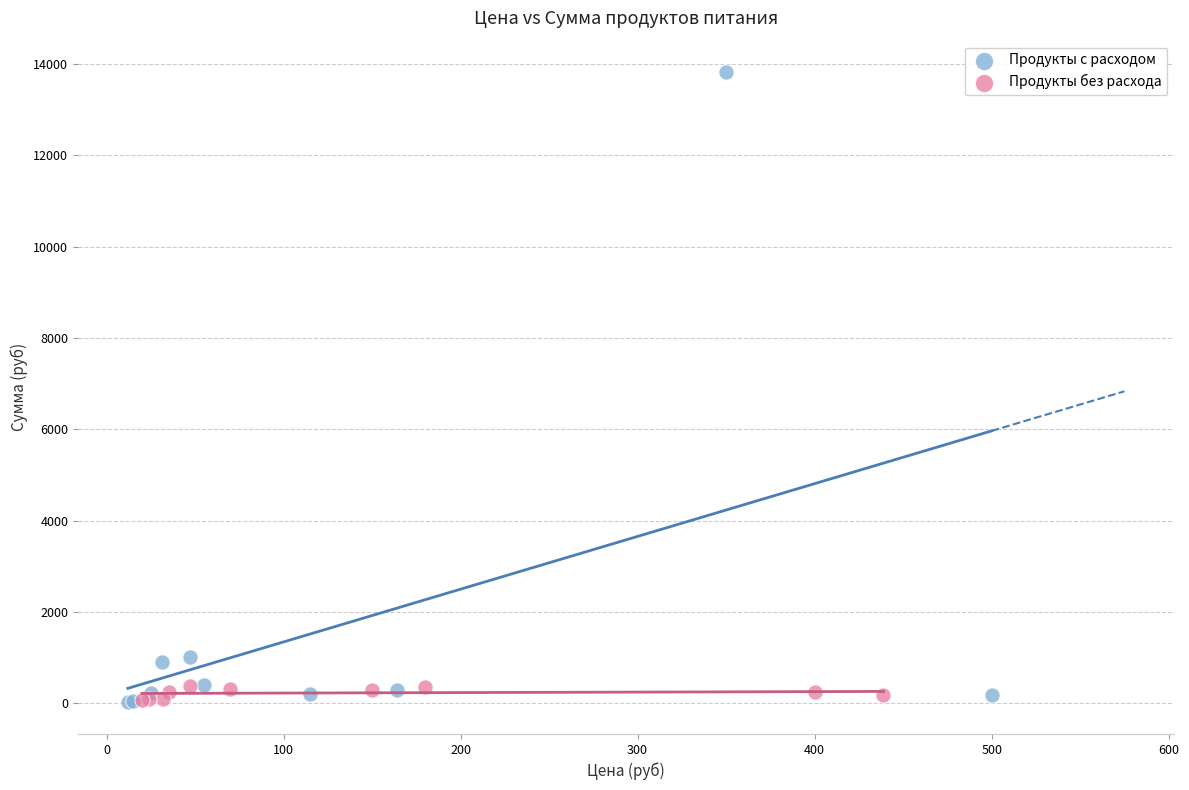

Which series has the widest spread of Y values?

Продукты с расходом